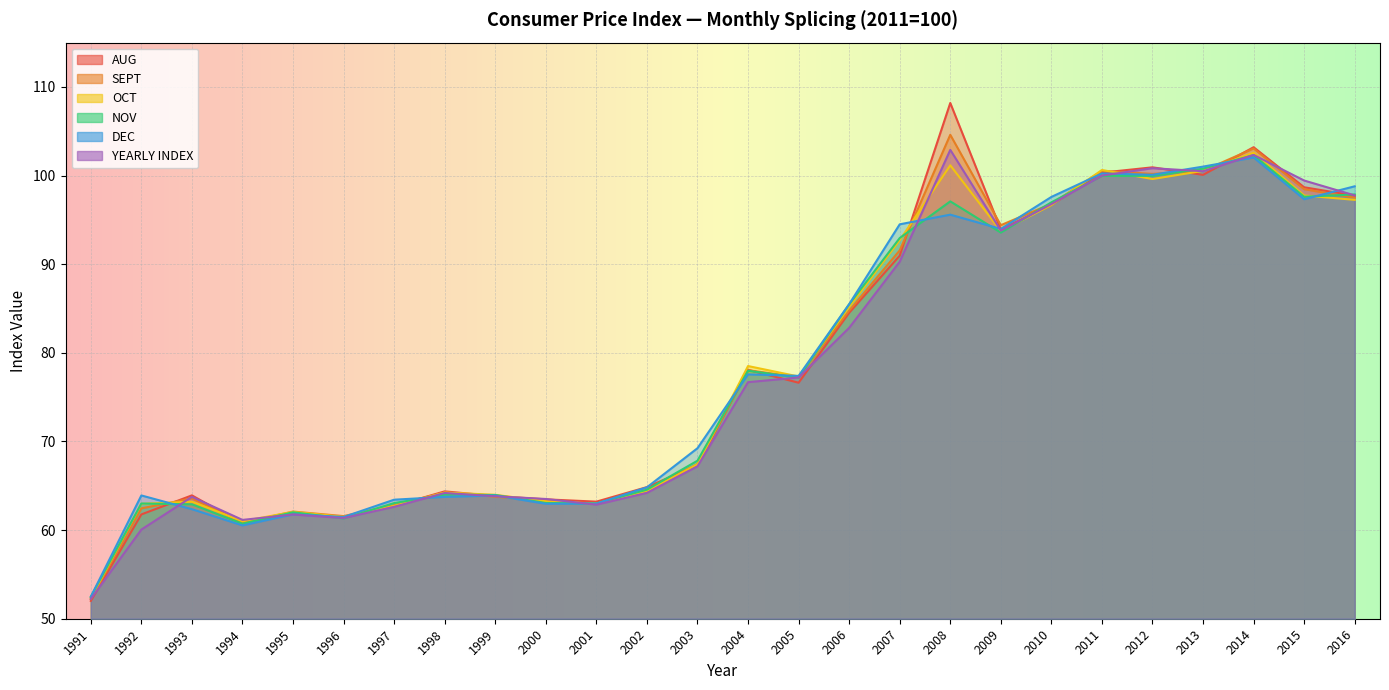

What is the difference between the OCT values at 2005 and 2008?

23.8